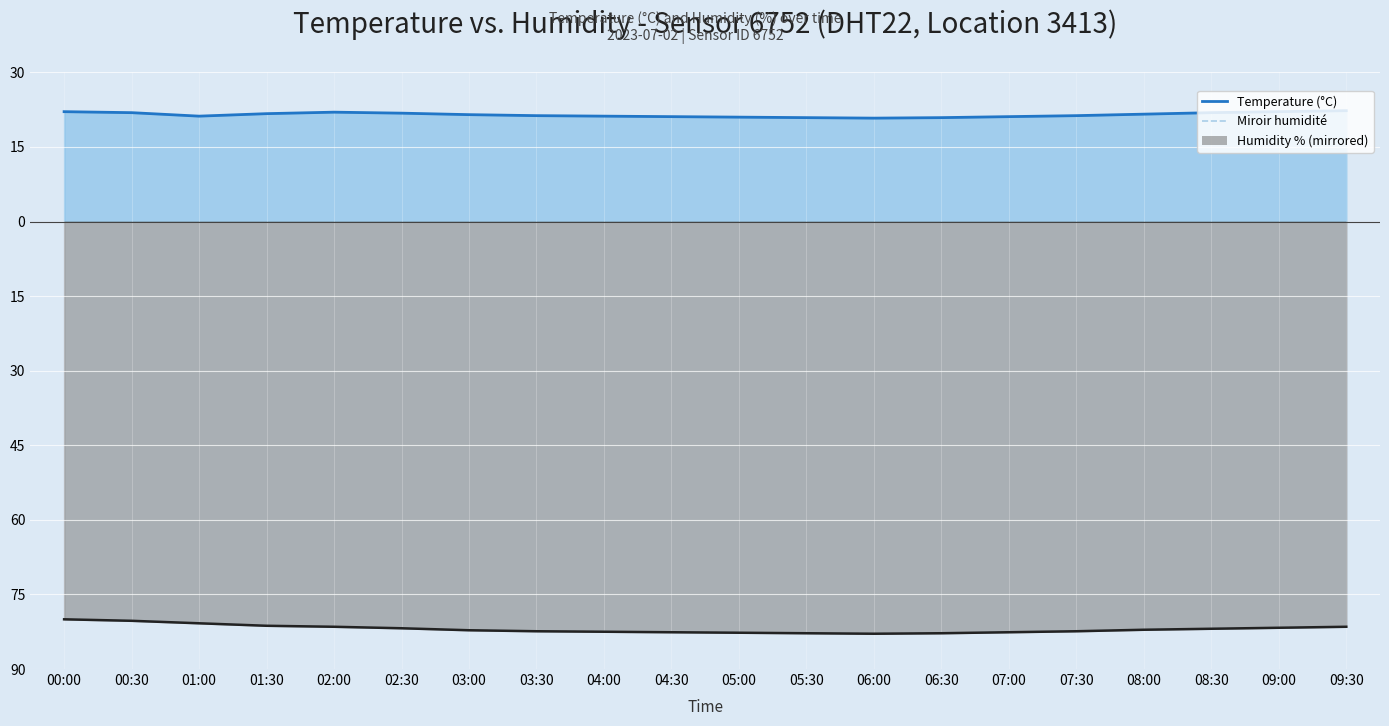

What is the label of the 9th point from the left?

04:00